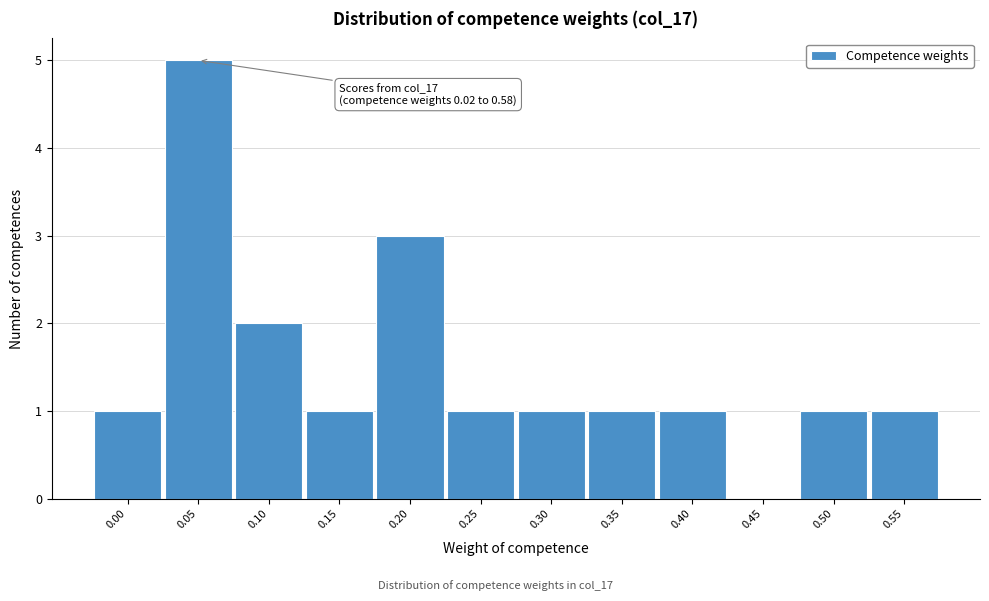

Reading left to right, list all the values displayed in this chart.

0.00=1	0.05=5	0.10=2	0.15=1	0.20=3	0.25=1	0.30=1	0.35=1	0.40=1	0.45=0	0.50=1	0.55=1